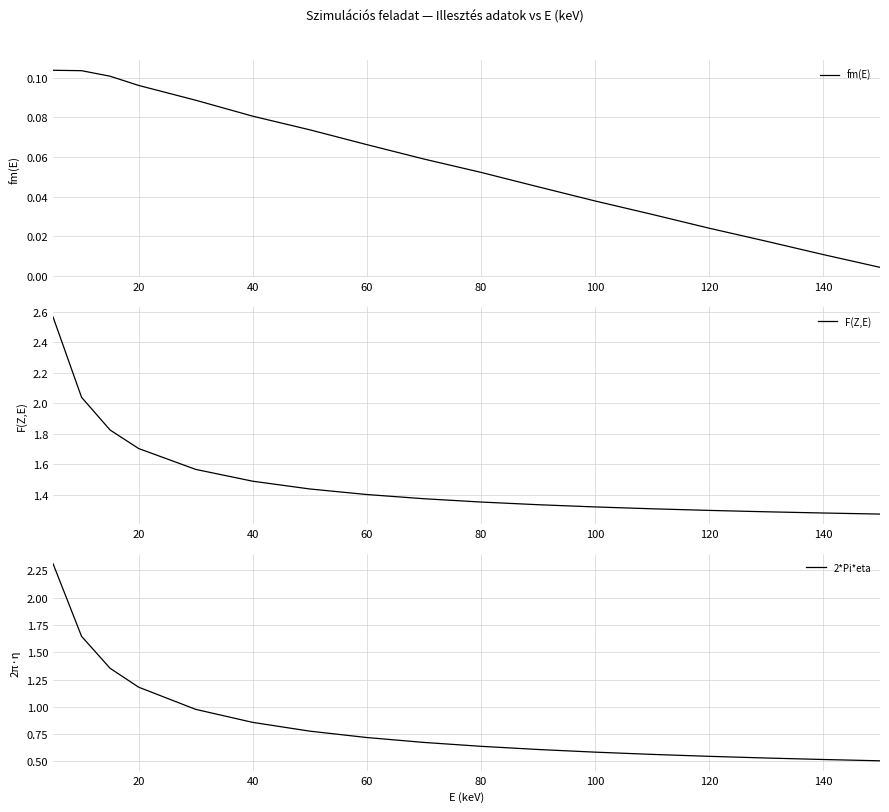

Is it true that 2*Pi*eta equals 0.6 at 100?

True